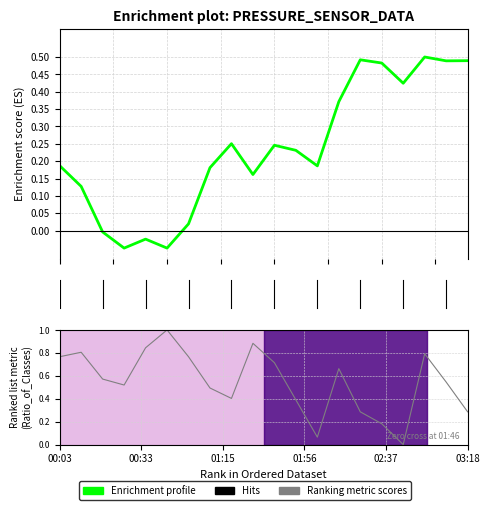

What is the difference between the highest and lowest values at 10?

0.5